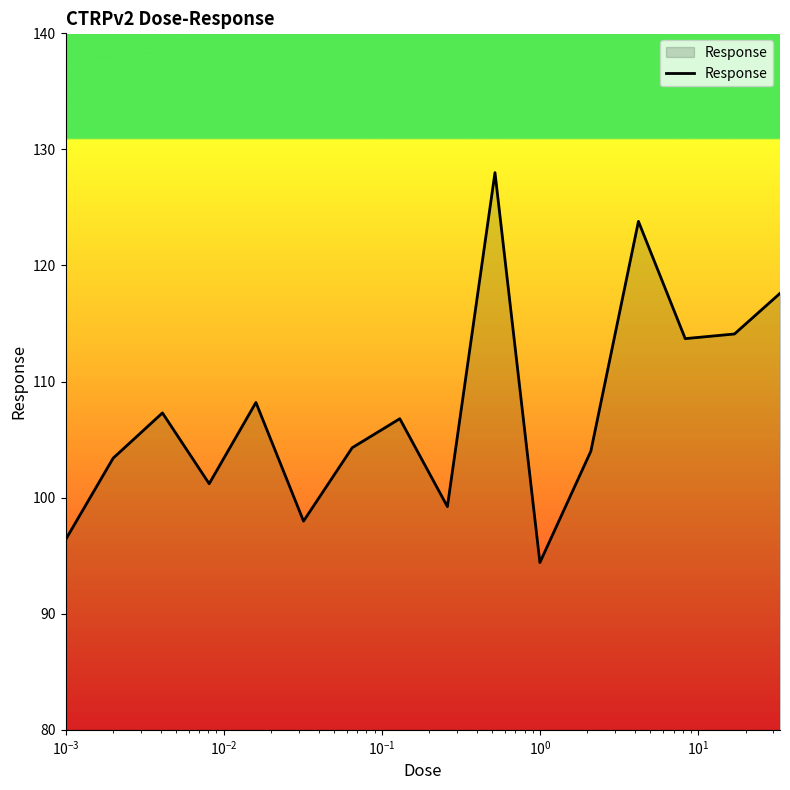

Count the number of values greater than 106.

8